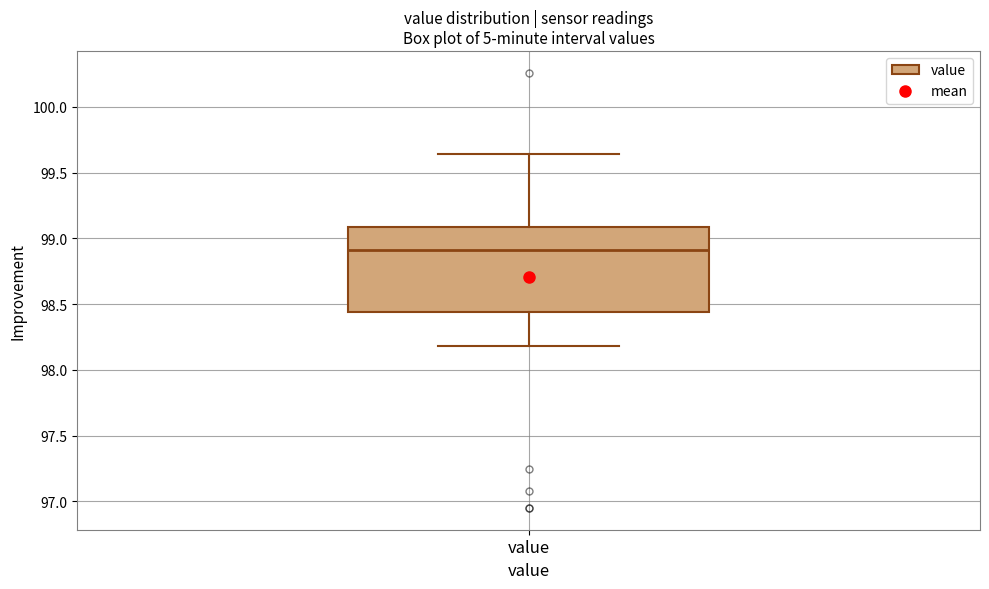

Where does the median line of the box for value sit on the y-axis? The values are not printed on the chart, so give them approximately, as read against the axis.

98.90